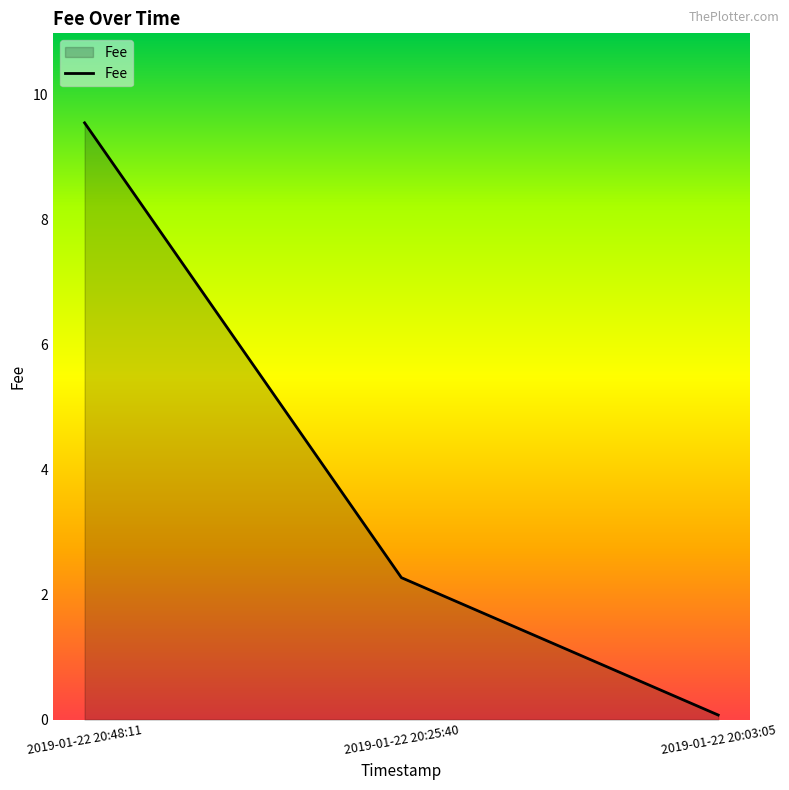

True or false: the data shows 0.1 at 2019-01-22 20:03:05.

True